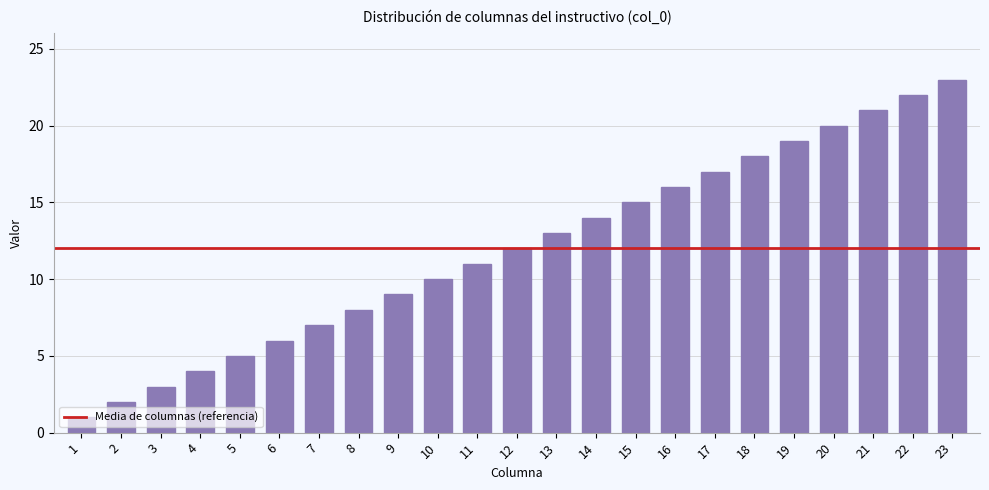

What is the sum of all values?

276